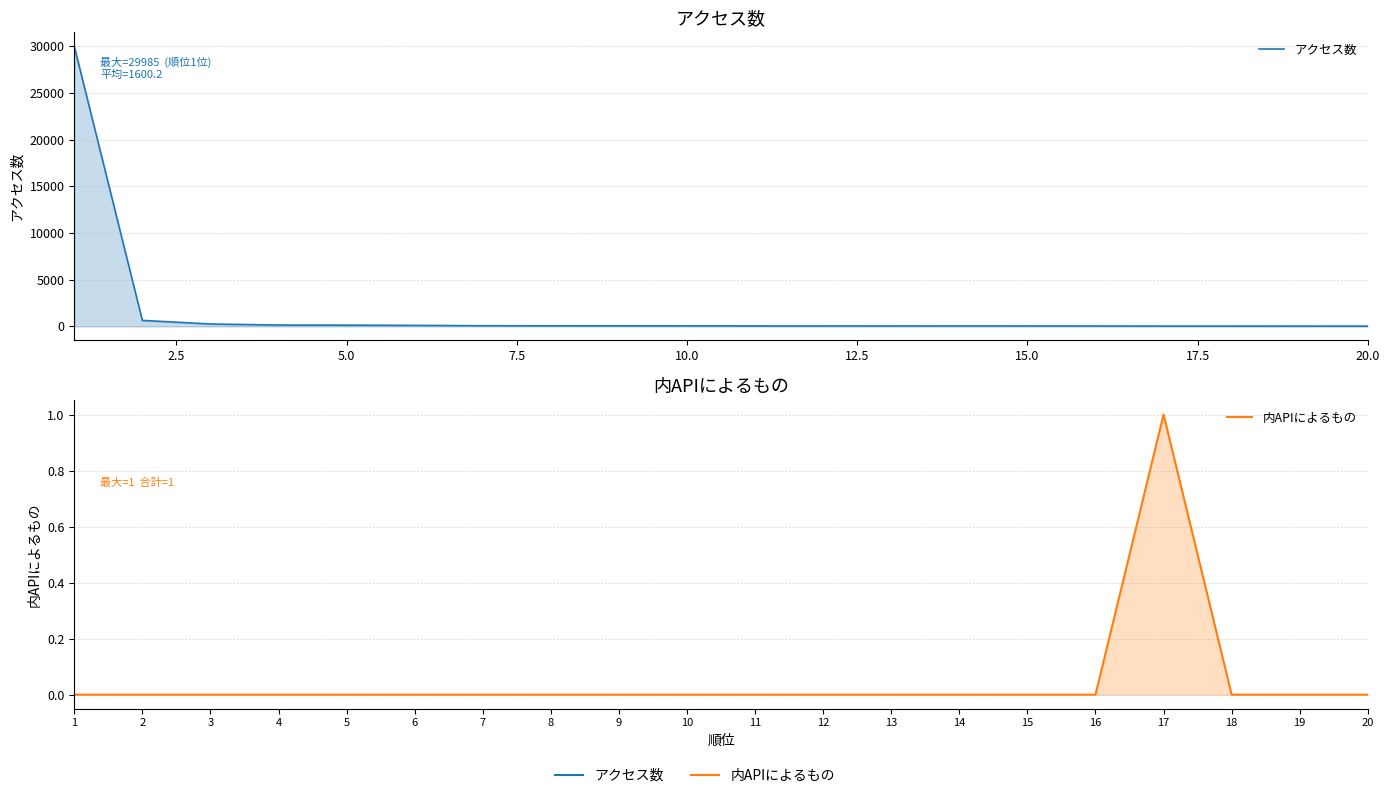

What is the difference between the maximum and minimum values in the アクセス数 series?

29953